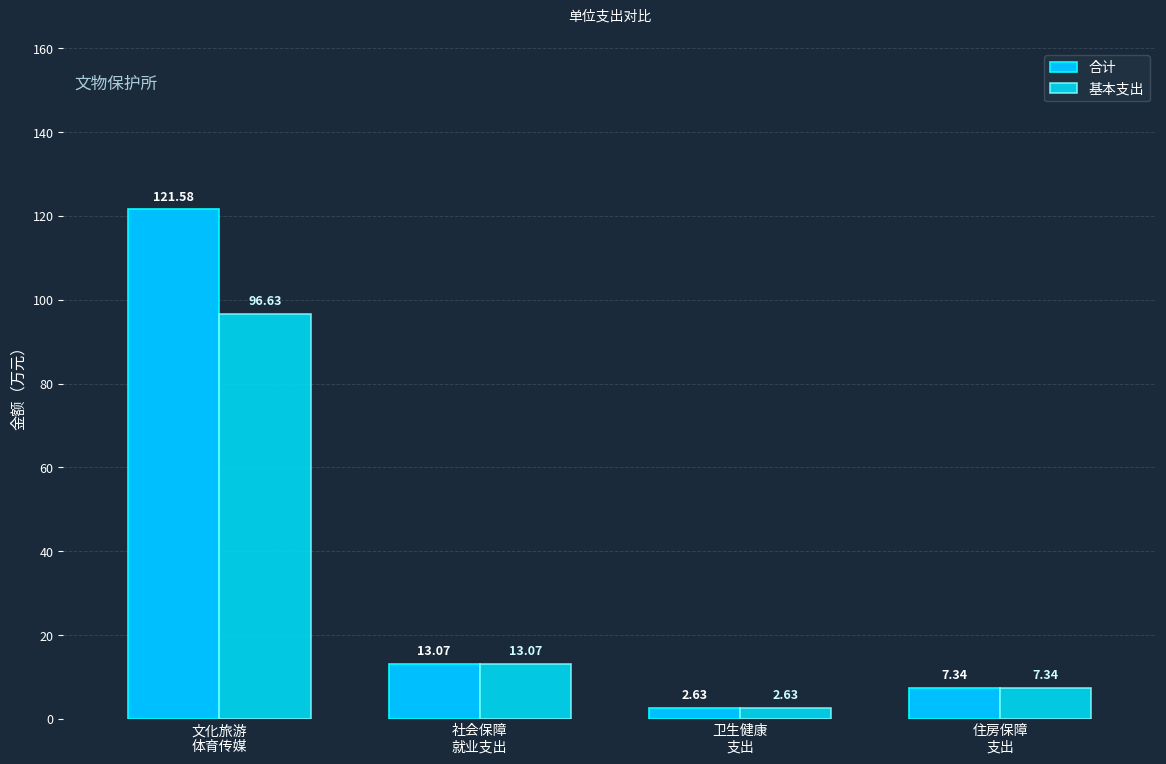

What is the highest value of the 合计 series?

121.6